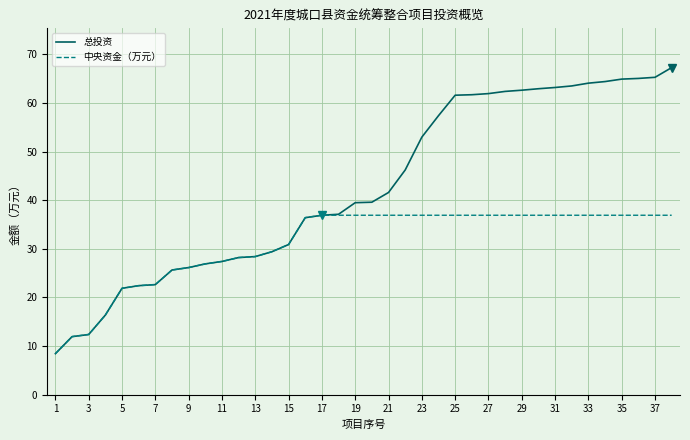

What are all the series names shown in the legend?

总投资, 中央资金（万元）